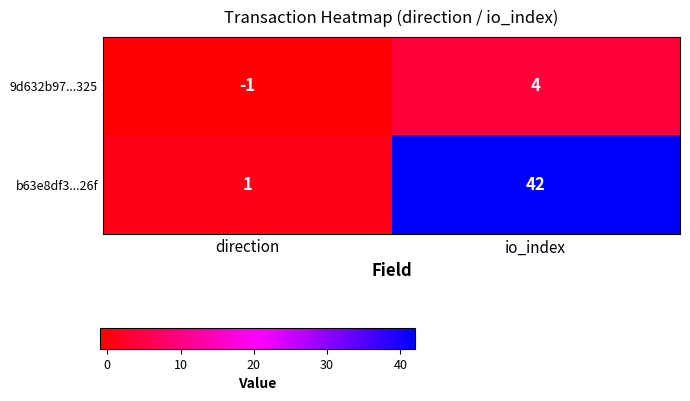

What is the spread (max minus min) of values at io_index?

38